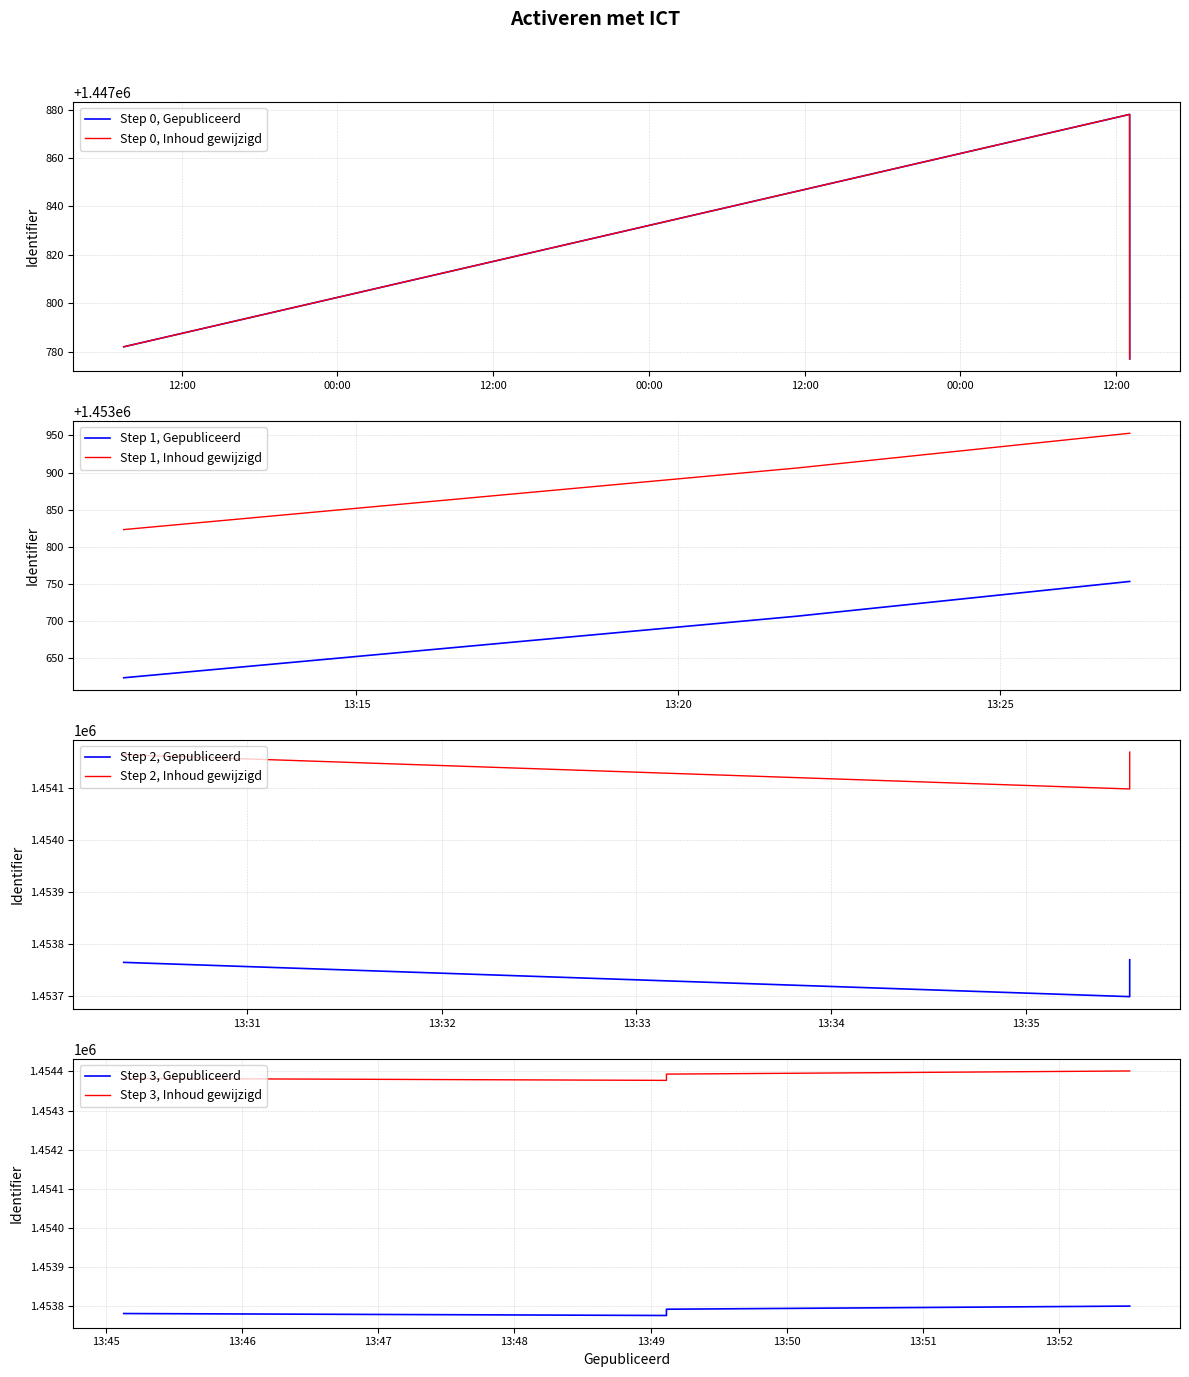

How many data points does each series have?

13